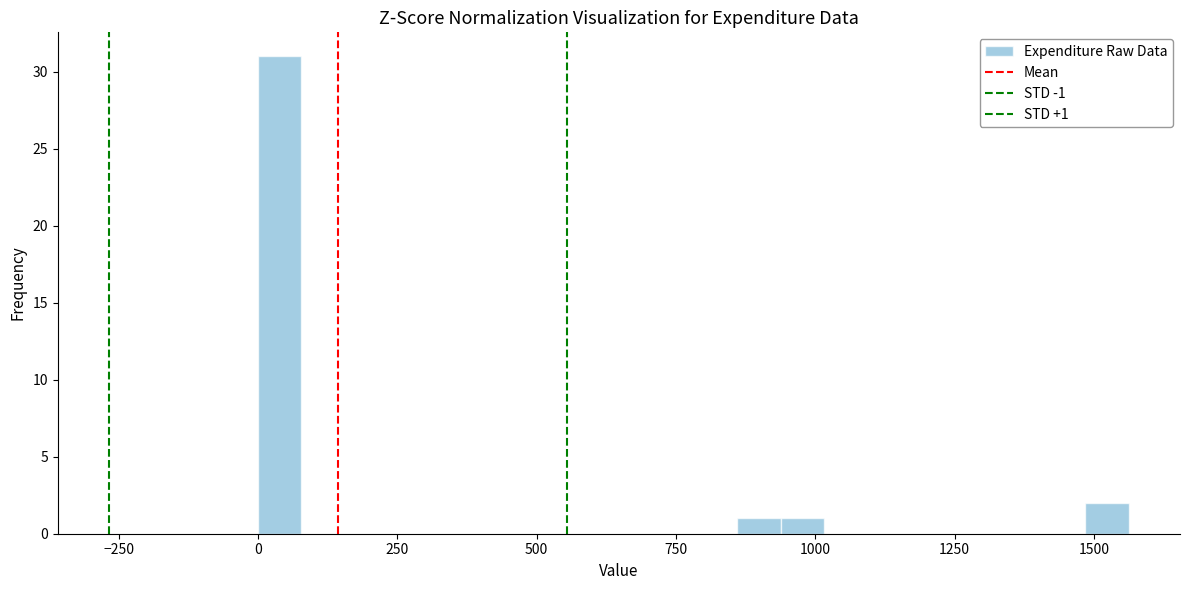

Read against the x-axis, roughly where is the centre of the tallest bar?

50